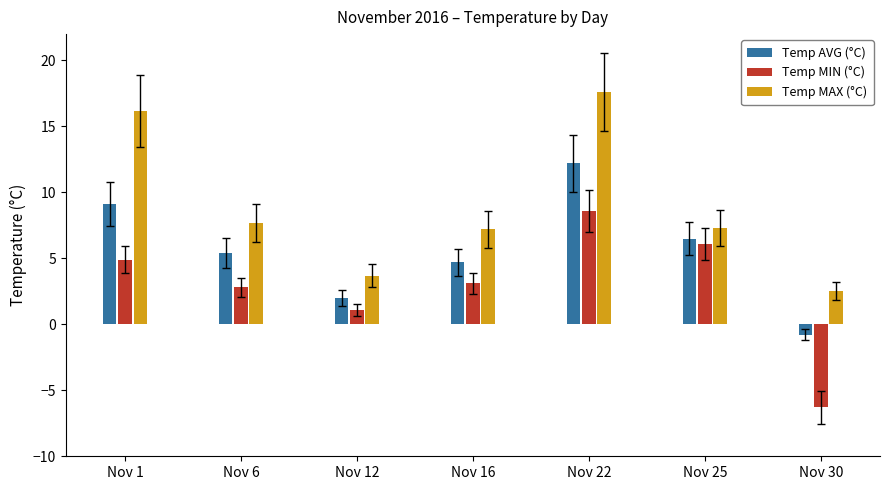

Which category has the highest value across all series?

Nov 22